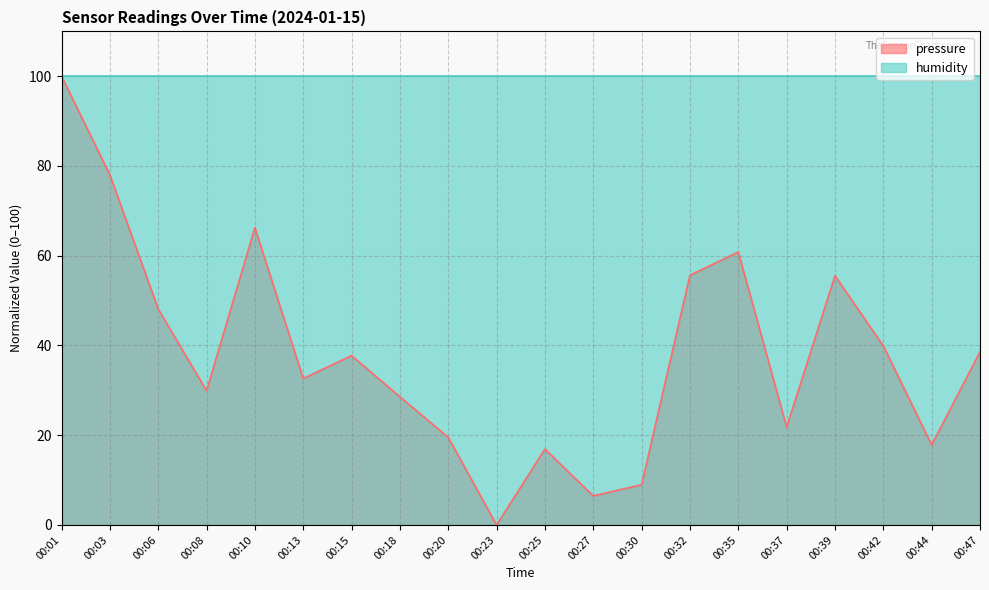

How many interior local peaks (higher than both neighbors) does the data have?

5